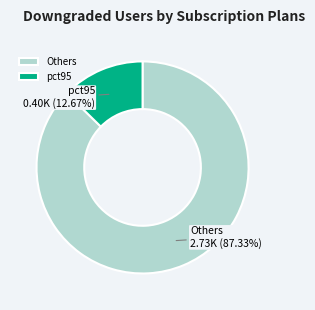

Rank the categories by value from lowest to highest.

pct95, Others